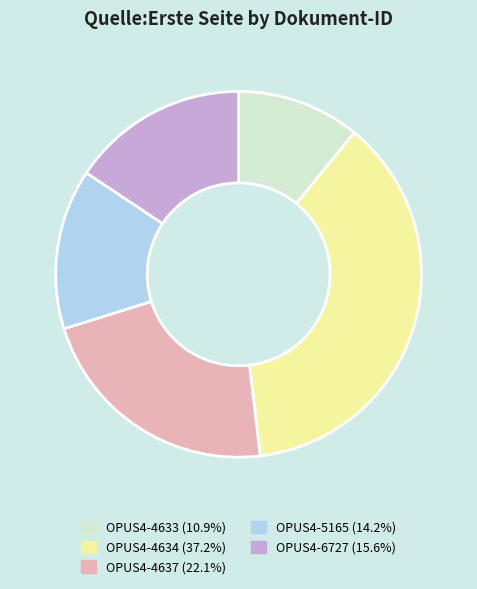

Rank the categories by value from highest to lowest.

OPUS4-4634, OPUS4-4637, OPUS4-6727, OPUS4-5165, OPUS4-4633